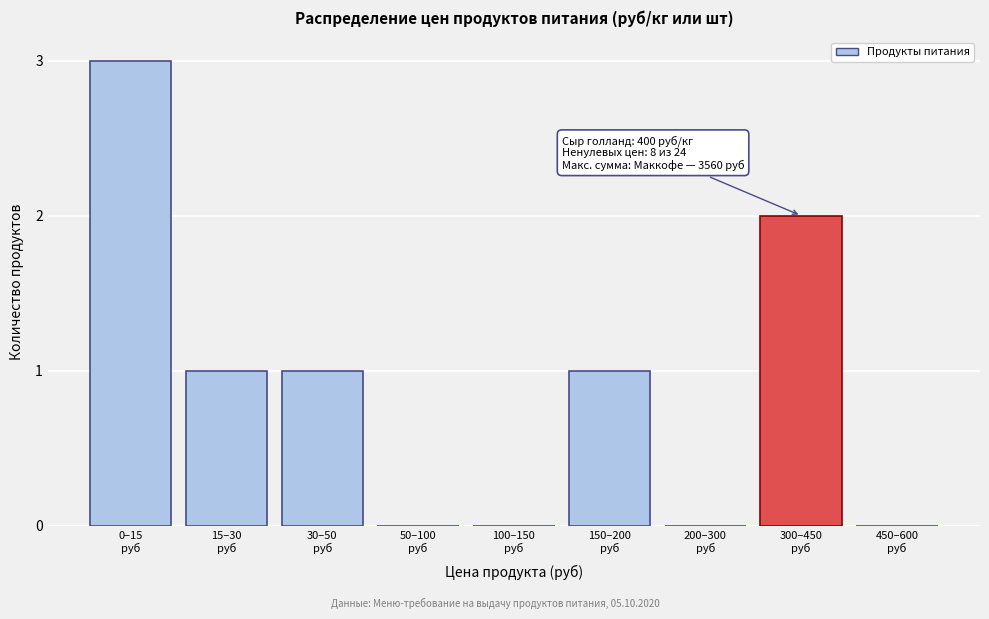

What is the greatest value displayed?

3